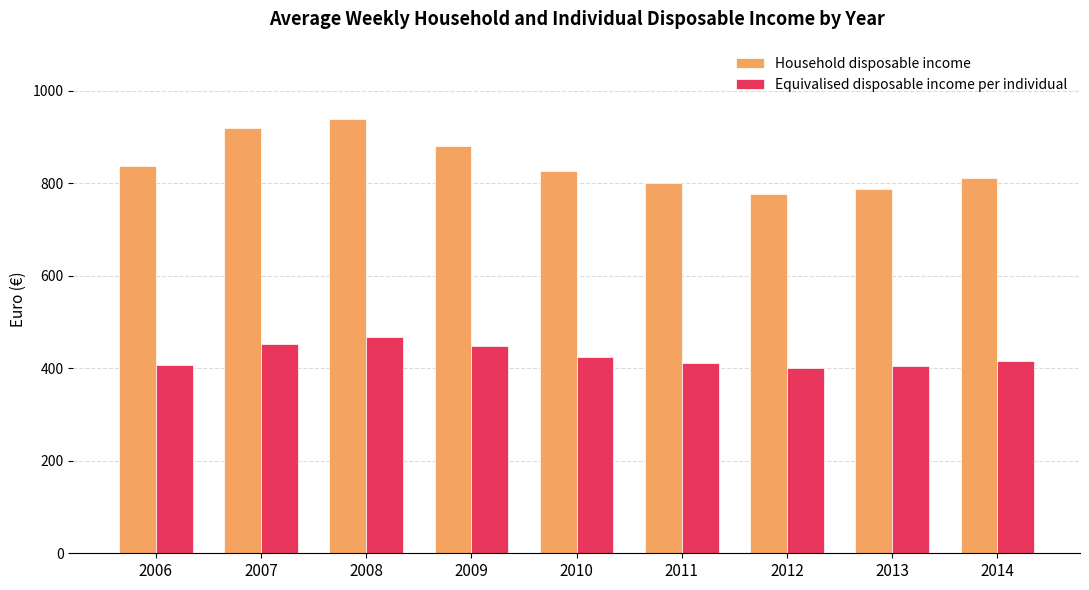

What is the average value of the Household disposable income series?

842.1